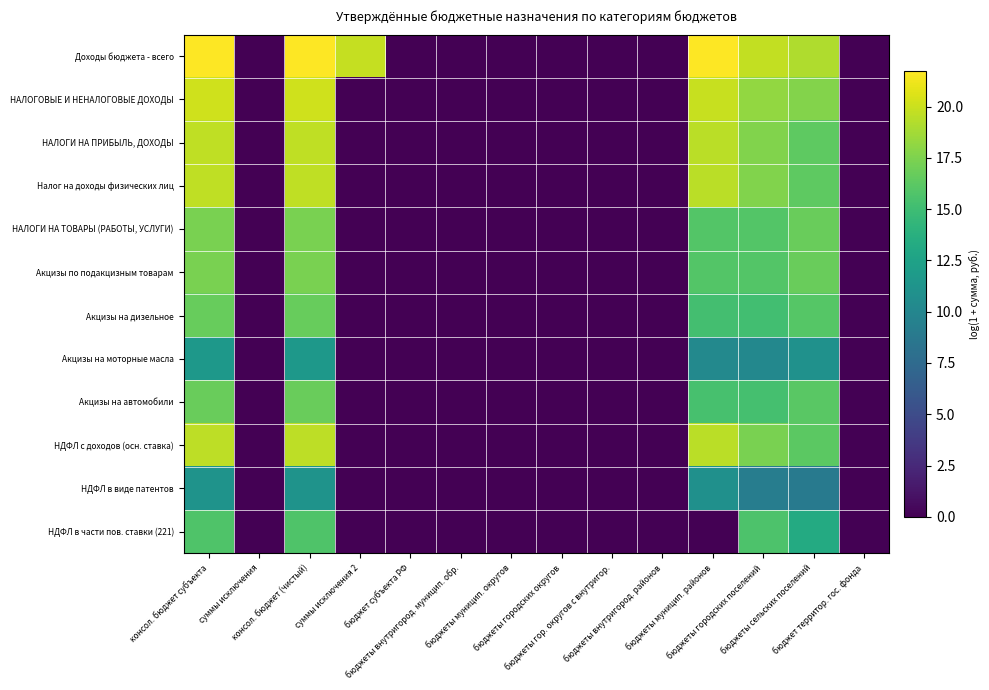

Reading left to right, transcribe all the data shown in this chart.

Доходы бюджета - всего: консол. бюджет субъекта=21.7	суммы исключения=0.0	консол. бюджет (чистый)=21.7	суммы исключения 2=19.9	бюджет субъекта РФ=0.0	бюджеты внутригород. муницип. обр.=0.0	бюджеты муницип. округов=0.0	бюджеты городских округов=0.0	бюджеты гор. округов с внутригор.=0.0	бюджеты внутригород. районов=0.0	бюджеты муницип. районов=21.7	бюджеты городских поселений=19.8	бюджеты сельских поселений=19.1	бюджет территор. гос. фонда=0.0
НАЛОГОВЫЕ И НЕНАЛОГОВЫЕ ДОХОДЫ: консол. бюджет субъекта=20.2	суммы исключения=0.0	консол. бюджет (чистый)=20.2	суммы исключения 2=0.0	бюджет субъекта РФ=0.0	бюджеты внутригород. муницип. обр.=0.0	бюджеты муницип. округов=0.0	бюджеты городских округов=0.0	бюджеты гор. округов с внутригор.=0.0	бюджеты внутригород. районов=0.0	бюджеты муницип. районов=19.9	бюджеты городских поселений=18.2	бюджеты сельских поселений=17.7	бюджет территор. гос. фонда=0.0
НАЛОГИ НА ПРИБЫЛЬ, ДОХОДЫ: консол. бюджет субъекта=19.6	суммы исключения=0.0	консол. бюджет (чистый)=19.6	суммы исключения 2=0.0	бюджет субъекта РФ=0.0	бюджеты внутригород. муницип. обр.=0.0	бюджеты муницип. округов=0.0	бюджеты городских округов=0.0	бюджеты гор. округов с внутригор.=0.0	бюджеты внутригород. районов=0.0	бюджеты муницип. районов=19.5	бюджеты городских поселений=17.6	бюджеты сельских поселений=16.3	бюджет территор. гос. фонда=0.0
Налог на доходы физических лиц: консол. бюджет субъекта=19.6	суммы исключения=0.0	консол. бюджет (чистый)=19.6	суммы исключения 2=0.0	бюджет субъекта РФ=0.0	бюджеты внутригород. муницип. обр.=0.0	бюджеты муницип. округов=0.0	бюджеты городских округов=0.0	бюджеты гор. округов с внутригор.=0.0	бюджеты внутригород. районов=0.0	бюджеты муницип. районов=19.5	бюджеты городских поселений=17.6	бюджеты сельских поселений=16.3	бюджет территор. гос. фонда=0.0
НАЛОГИ НА ТОВАРЫ (РАБОТЫ, УСЛУГИ): консол. бюджет субъекта=17.4	суммы исключения=0.0	консол. бюджет (чистый)=17.4	суммы исключения 2=0.0	бюджет субъекта РФ=0.0	бюджеты внутригород. муницип. обр.=0.0	бюджеты муницип. округов=0.0	бюджеты городских округов=0.0	бюджеты гор. округов с внутригор.=0.0	бюджеты внутригород. районов=0.0	бюджеты муницип. районов=16.0	бюджеты городских поселений=15.9	бюджеты сельских поселений=16.7	бюджет территор. гос. фонда=0.0
Акцизы по подакцизным товарам: консол. бюджет субъекта=17.4	суммы исключения=0.0	консол. бюджет (чистый)=17.4	суммы исключения 2=0.0	бюджет субъекта РФ=0.0	бюджеты внутригород. муницип. обр.=0.0	бюджеты муницип. округов=0.0	бюджеты городских округов=0.0	бюджеты гор. округов с внутригор.=0.0	бюджеты внутригород. районов=0.0	бюджеты муницип. районов=16.0	бюджеты городских поселений=15.9	бюджеты сельских поселений=16.7	бюджет территор. гос. фонда=0.0
Акцизы на дизельное: консол. бюджет субъекта=16.7	суммы исключения=0.0	консол. бюджет (чистый)=16.7	суммы исключения 2=0.0	бюджет субъекта РФ=0.0	бюджеты внутригород. муницип. обр.=0.0	бюджеты муницип. округов=0.0	бюджеты городских округов=0.0	бюджеты гор. округов с внутригор.=0.0	бюджеты внутригород. районов=0.0	бюджеты муницип. районов=15.2	бюджеты городских поселений=15.2	бюджеты сельских поселений=16.0	бюджет территор. гос. фонда=0.0
Акцизы на моторные масла: консол. бюджет субъекта=11.6	суммы исключения=0.0	консол. бюджет (чистый)=11.6	суммы исключения 2=0.0	бюджет субъекта РФ=0.0	бюджеты внутригород. муницип. обр.=0.0	бюджеты муницип. округов=0.0	бюджеты городских округов=0.0	бюджеты гор. округов с внутригор.=0.0	бюджеты внутригород. районов=0.0	бюджеты муницип. районов=10.2	бюджеты городских поселений=10.1	бюджеты сельских поселений=11.0	бюджет территор. гос. фонда=0.0
Акцизы на автомобили: консол. бюджет субъекта=16.8	суммы исключения=0.0	консол. бюджет (чистый)=16.8	суммы исключения 2=0.0	бюджет субъекта РФ=0.0	бюджеты внутригород. муницип. обр.=0.0	бюджеты муницип. округов=0.0	бюджеты городских округов=0.0	бюджеты гор. округов с внутригор.=0.0	бюджеты внутригород. районов=0.0	бюджеты муницип. районов=15.4	бюджеты городских поселений=15.3	бюджеты сельских поселений=16.2	бюджет территор. гос. фонда=0.0
НДФЛ с доходов (осн. ставка): консол. бюджет субъекта=19.6	суммы исключения=0.0	консол. бюджет (чистый)=19.6	суммы исключения 2=0.0	бюджет субъекта РФ=0.0	бюджеты внутригород. муницип. обр.=0.0	бюджеты муницип. округов=0.0	бюджеты городских округов=0.0	бюджеты гор. округов с внутригор.=0.0	бюджеты внутригород. районов=0.0	бюджеты муницип. районов=19.4	бюджеты городских поселений=17.4	бюджеты сельских поселений=16.3	бюджет территор. гос. фонда=0.0
НДФЛ в виде патентов: консол. бюджет субъекта=11.2	суммы исключения=0.0	консол. бюджет (чистый)=11.2	суммы исключения 2=0.0	бюджет субъекта РФ=0.0	бюджеты внутригород. муницип. обр.=0.0	бюджеты муницип. округов=0.0	бюджеты городских округов=0.0	бюджеты гор. округов с внутригор.=0.0	бюджеты внутригород. районов=0.0	бюджеты муницип. районов=10.9	бюджеты городских поселений=9.2	бюджеты сельских поселений=8.9	бюджет территор. гос. фонда=0.0
НДФЛ в части пов. ставки (221): консол. бюджет субъекта=15.7	суммы исключения=0.0	консол. бюджет (чистый)=15.7	суммы исключения 2=0.0	бюджет субъекта РФ=0.0	бюджеты внутригород. муницип. обр.=0.0	бюджеты муницип. округов=0.0	бюджеты городских округов=0.0	бюджеты гор. округов с внутригор.=0.0	бюджеты внутригород. районов=0.0	бюджеты муницип. районов=0.0	бюджеты городских поселений=15.6	бюджеты сельских поселений=13.3	бюджет территор. гос. фонда=0.0